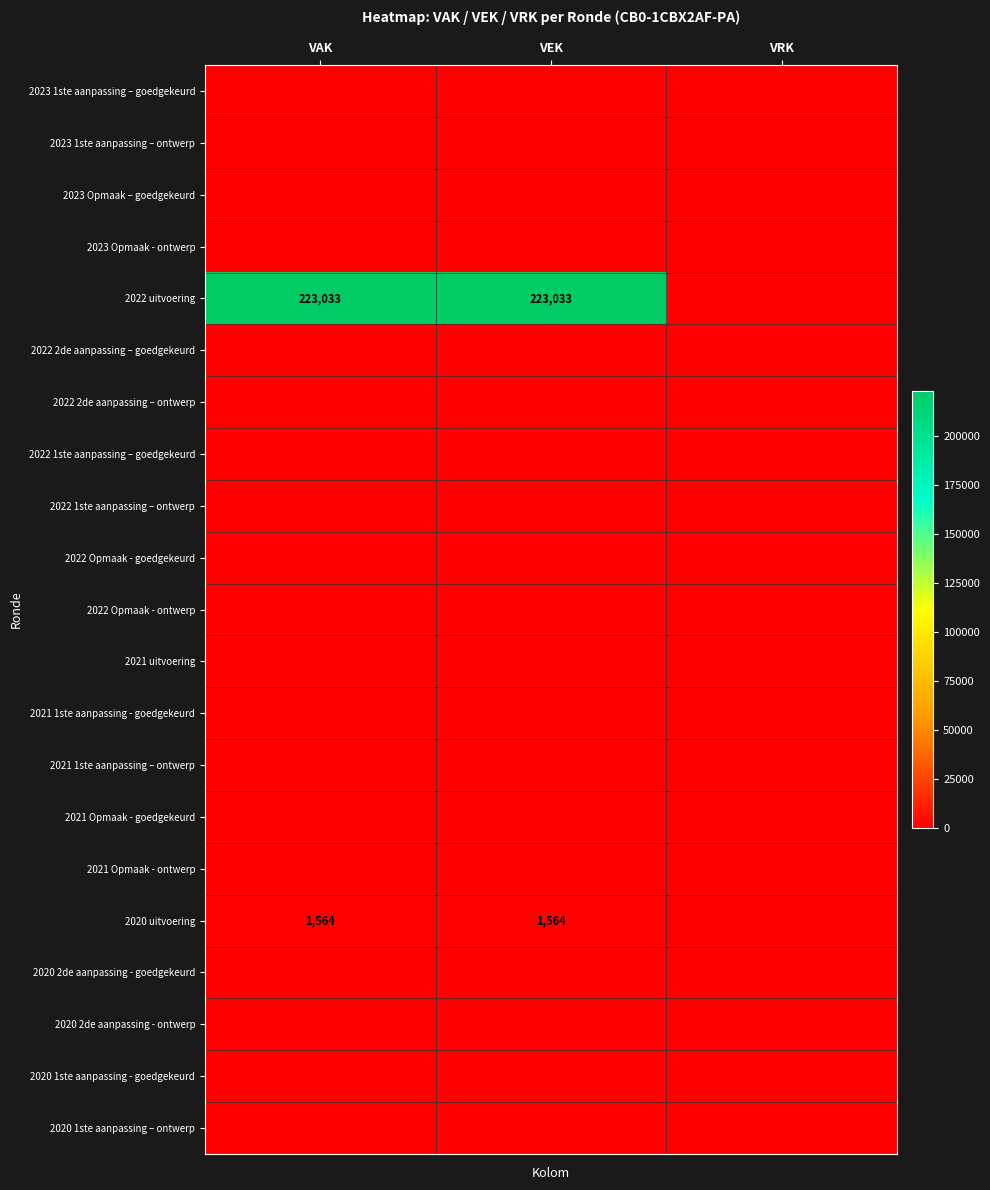

Rank the series at VEK from highest to lowest value.

2022 uitvoering, 2020 uitvoering, 2023 1ste aanpassing – goedgekeurd, 2023 1ste aanpassing – ontwerp, 2023 Opmaak – goedgekeurd, 2023 Opmaak - ontwerp, 2022 2de aanpassing – goedgekeurd, 2022 2de aanpassing – ontwerp, 2022 1ste aanpassing – goedgekeurd, 2022 1ste aanpassing – ontwerp, 2022 Opmaak - goedgekeurd, 2022 Opmaak - ontwerp, 2021 uitvoering, 2021 1ste aanpassing - goedgekeurd, 2021 1ste aanpassing – ontwerp, 2021 Opmaak - goedgekeurd, 2021 Opmaak - ontwerp, 2020 2de aanpassing - goedgekeurd, 2020 2de aanpassing - ontwerp, 2020 1ste aanpassing - goedgekeurd, 2020 1ste aanpassing – ontwerp